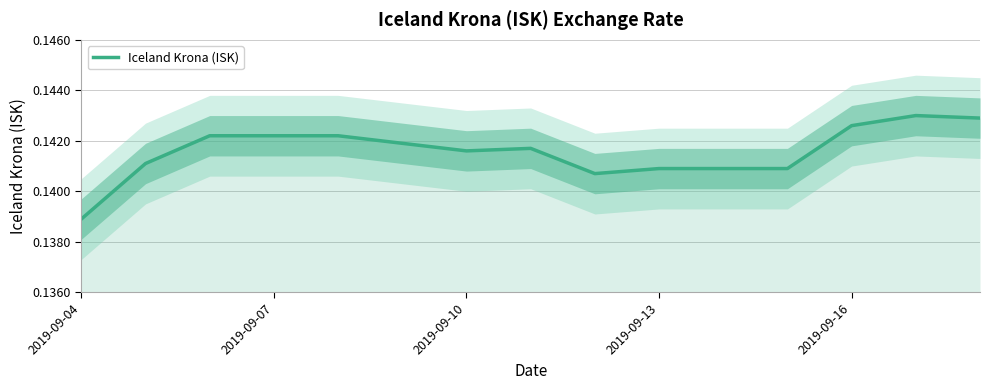

At which label does Iceland Krona (ISK) reach its minimum?

2019-09-04